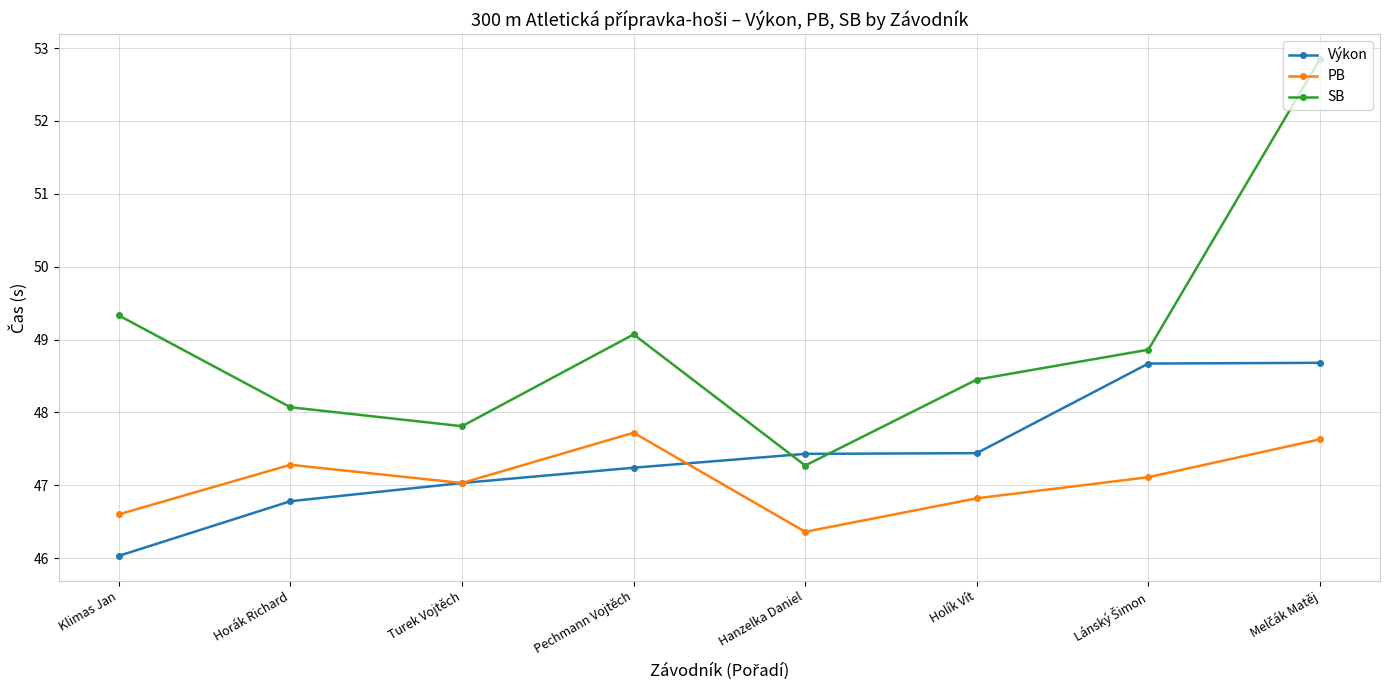

After their last crossing, which series has the higher values: Výkon or PB?

Výkon